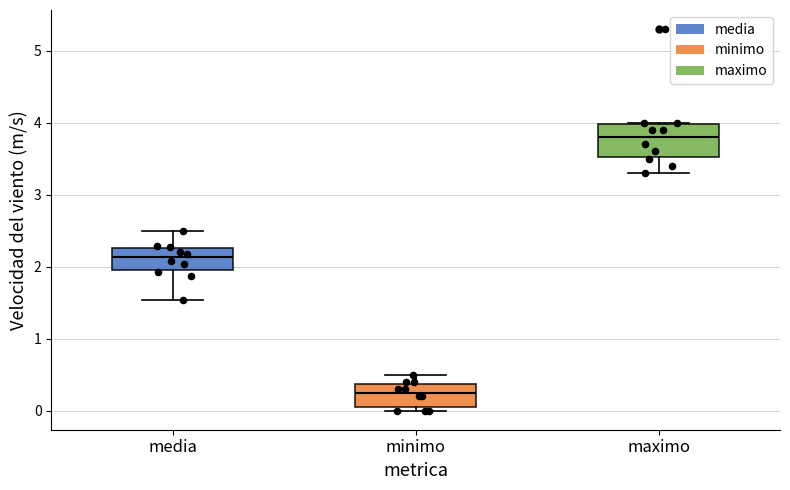

Reading left to right, read every box against the y-axis: the position of its median line, the range the box covers, and the ends of its whiskers. The values are not printed on the chart, so give them approximately, as read against the axis.

media: median 2.1, box 2.0 to 2.3, whiskers 1.5 to 2.5
minimo: median 0.3, box 0.1 to 0.4, whiskers 0.0 to 0.5
maximo: median 3.8, box 3.5 to 4.0, whiskers 3.3 to 4.0